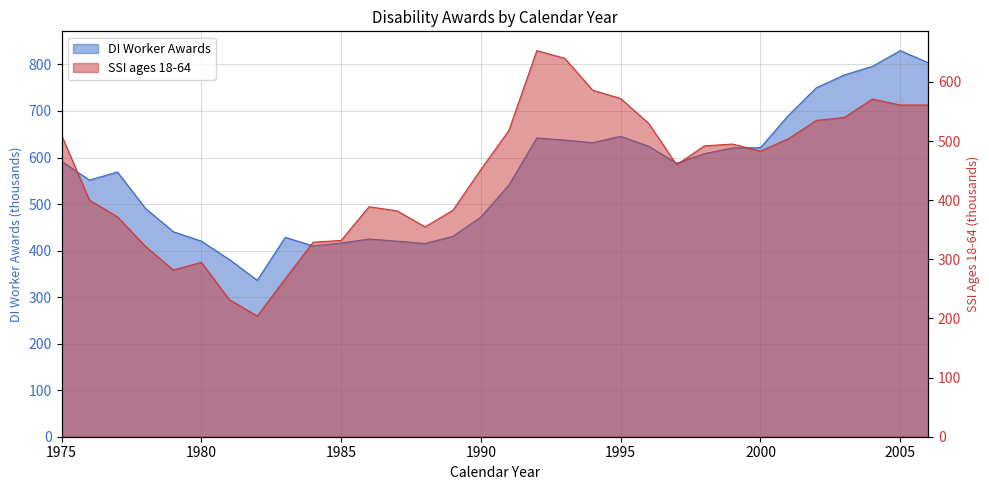

The value of DI Worker Awards at 1980 is 96.4. True or false?

False